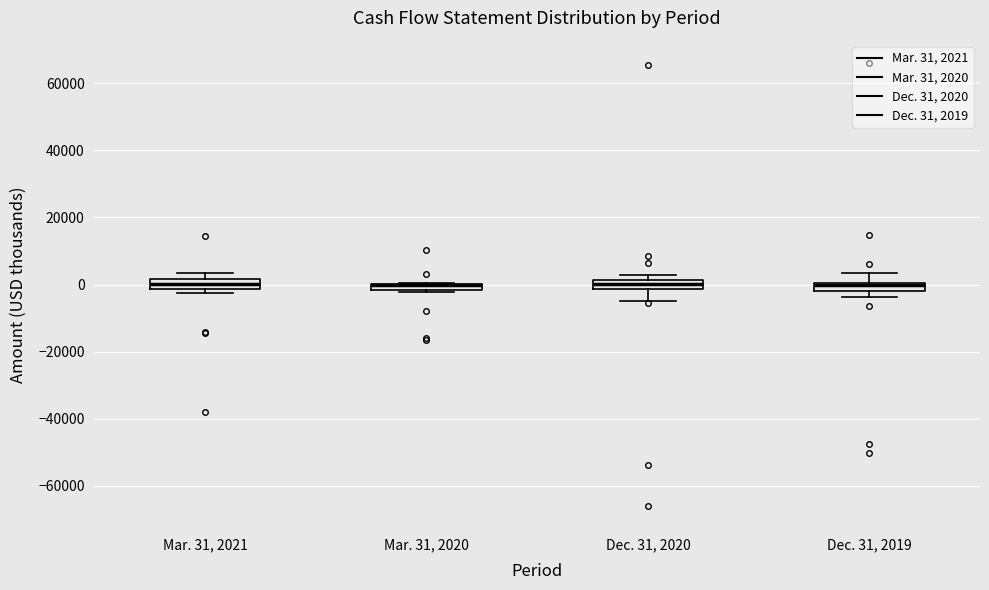

Where is the upper edge of the box for Dec. 31, 2019 on the y-axis? The values are not printed on the chart, so give them approximately, as read against the axis.

0